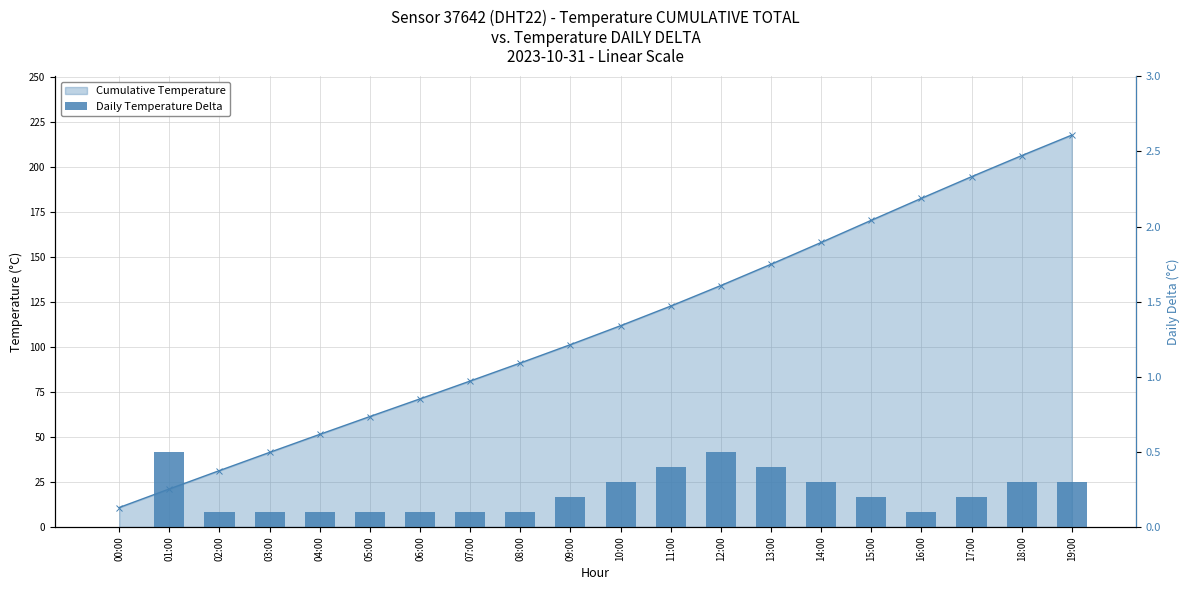

What is the maximum value shown in the chart?

217.5